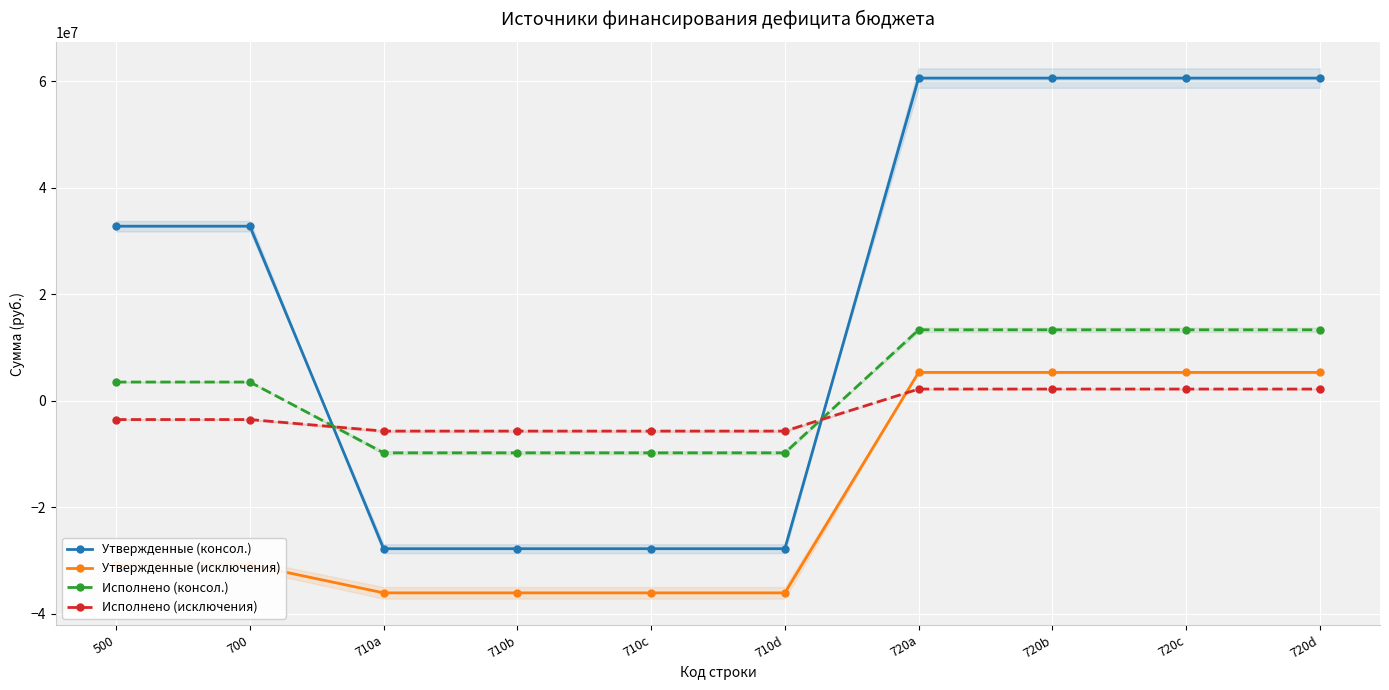

True or false: Утвержденные (исключения) and Утвержденные (консол.) intersect in this chart.

False